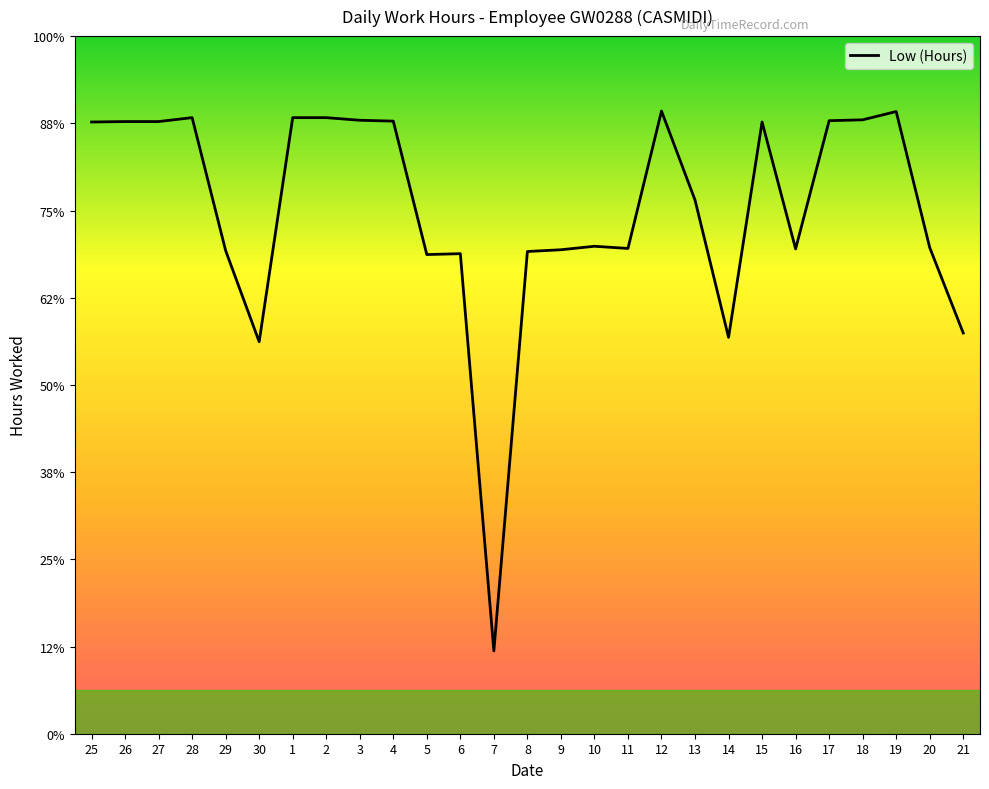

Reading left to right, transcribe all the data shown in this chart.

14.0	14.0	14.0	14.1	11.1	9.0	14.1	14.1	14.1	14.1	11.0	11.0	1.9	11.1	11.1	11.2	11.1	14.3	12.2	9.1	14.0	11.1	14.1	14.1	14.3	11.2	9.2